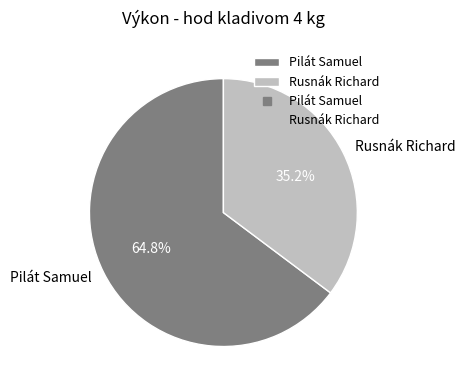

Count the number of slices in the pie.

2